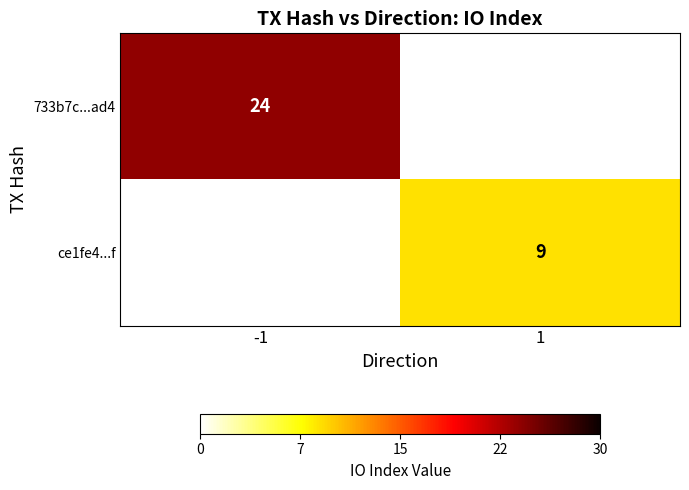

What is the smallest value displayed?

9.0